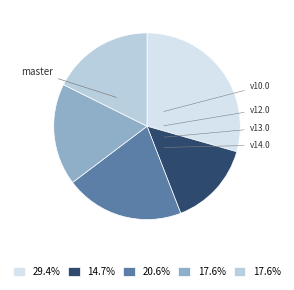

Is there any slice that represents more than half of the pie?

No